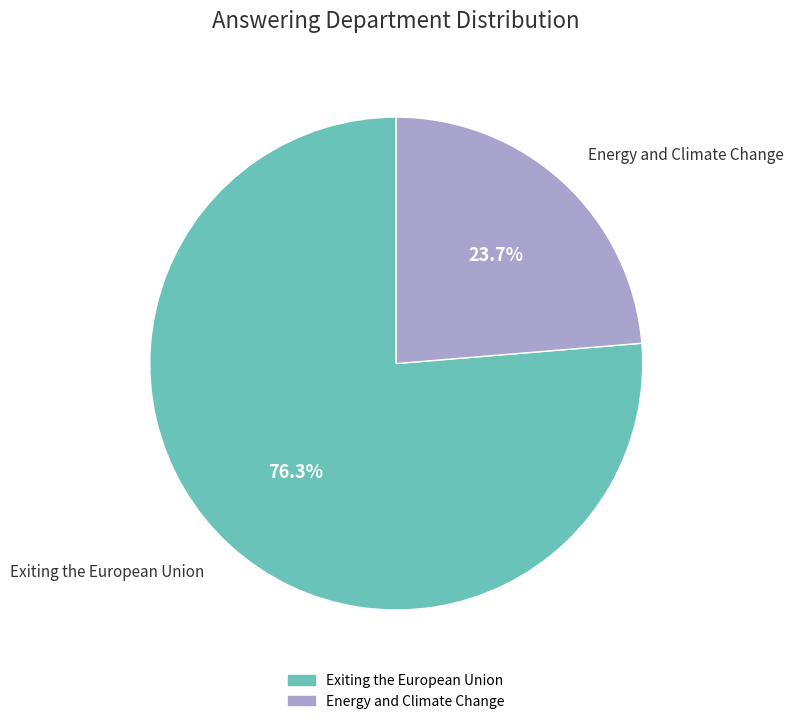

To the nearest percent, what is the difference between the largest and smallest slice percentages?

53%